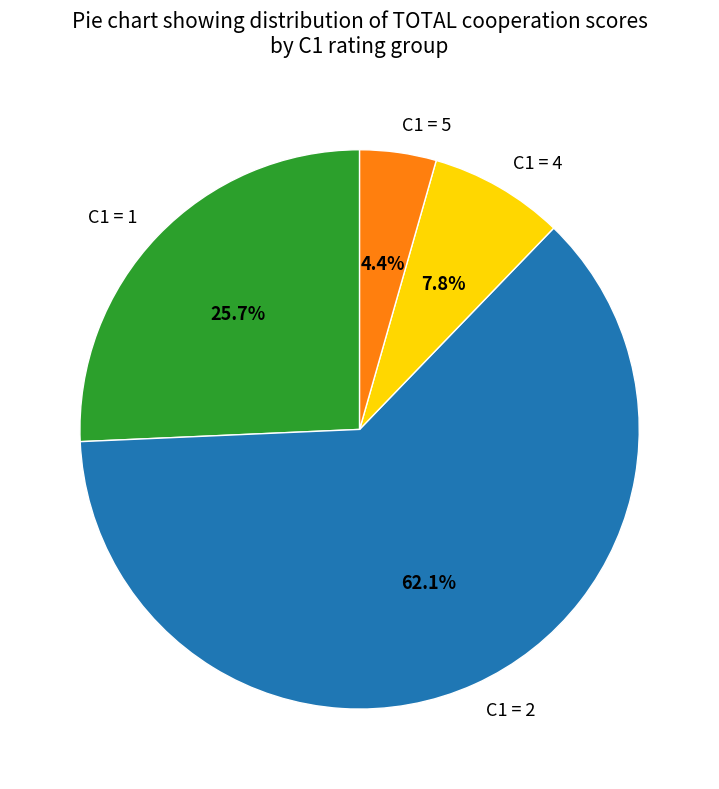

What is the ratio of the value at C1 = 2 to the value at C1 = 4?

8.0